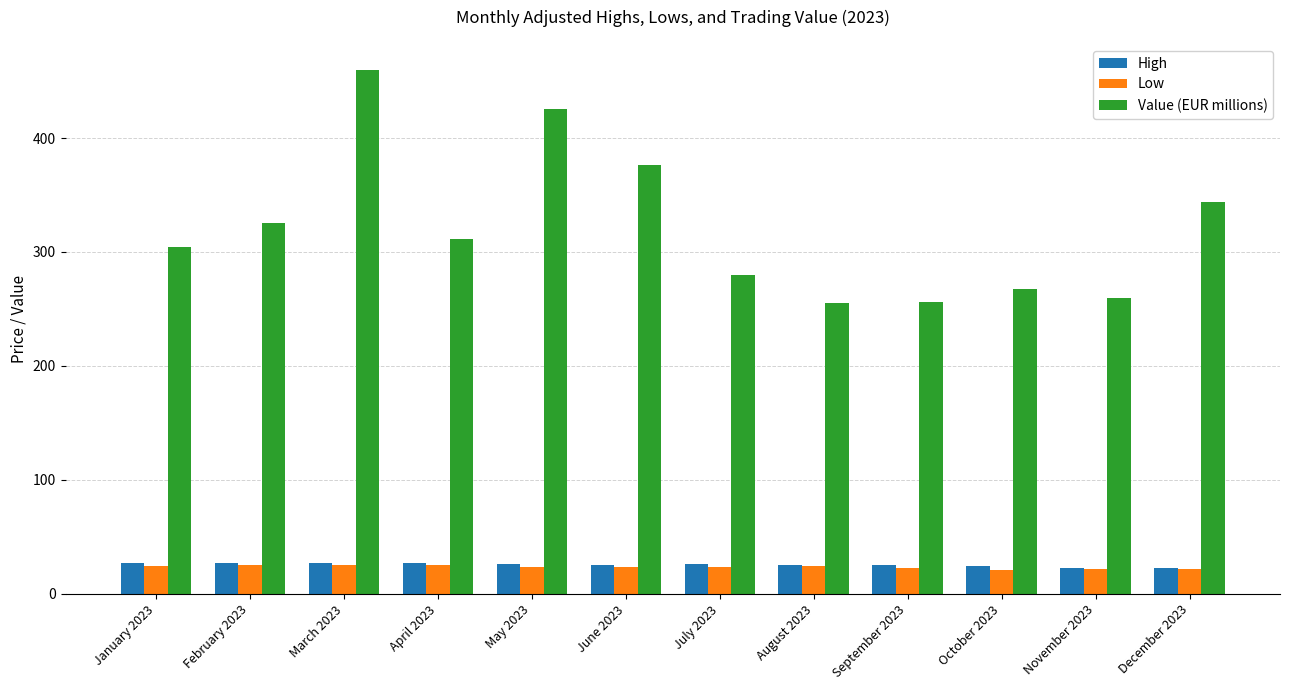

The Value (EUR millions) series shows 88.9 at August 2023. True or false?

False